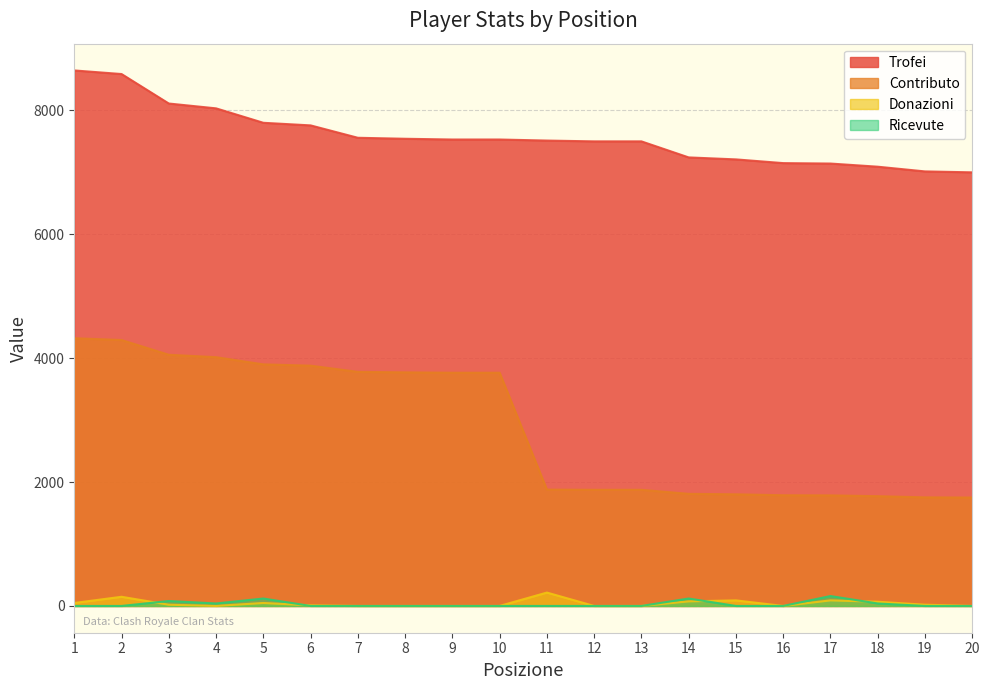

At 5, list the series in order from largest to smallest.

Trofei, Contributo, Ricevute, Donazioni